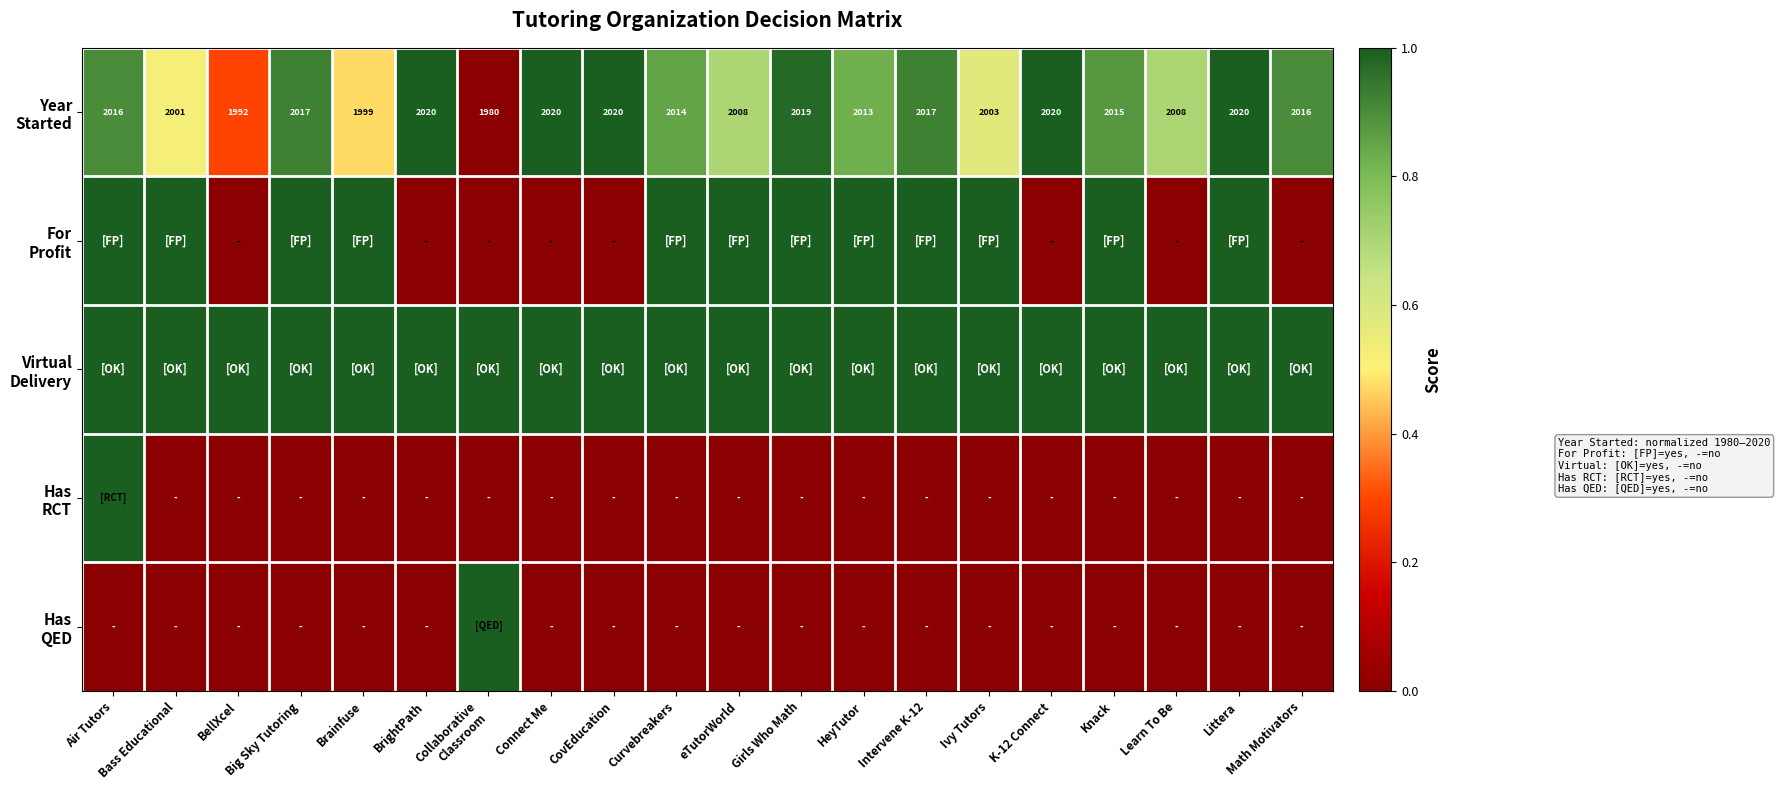

At which label is Year Started closest to 0?

Collaborative Classroom